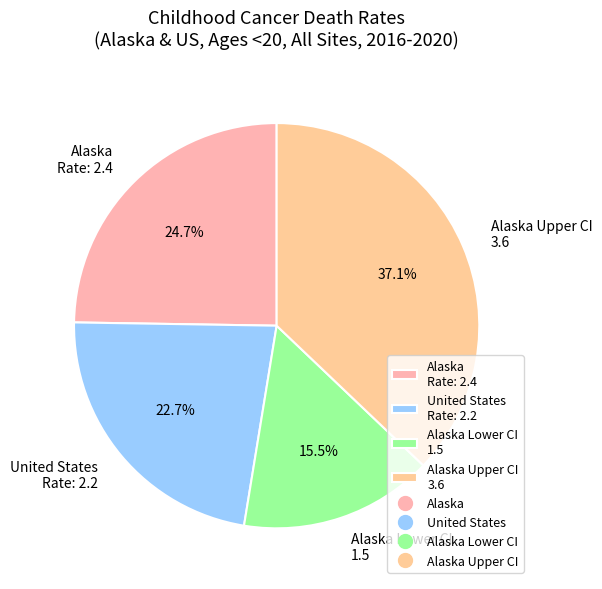

Which has a higher value, Alaska Upper CI 3.6 or Alaska Lower CI 1.5?

Alaska Upper CI 3.6